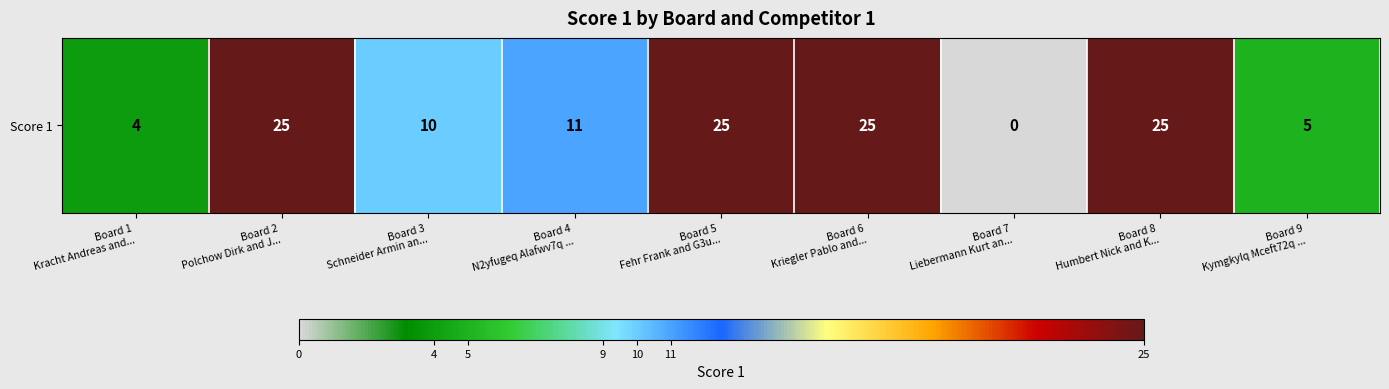

How many data points are above 11?

4